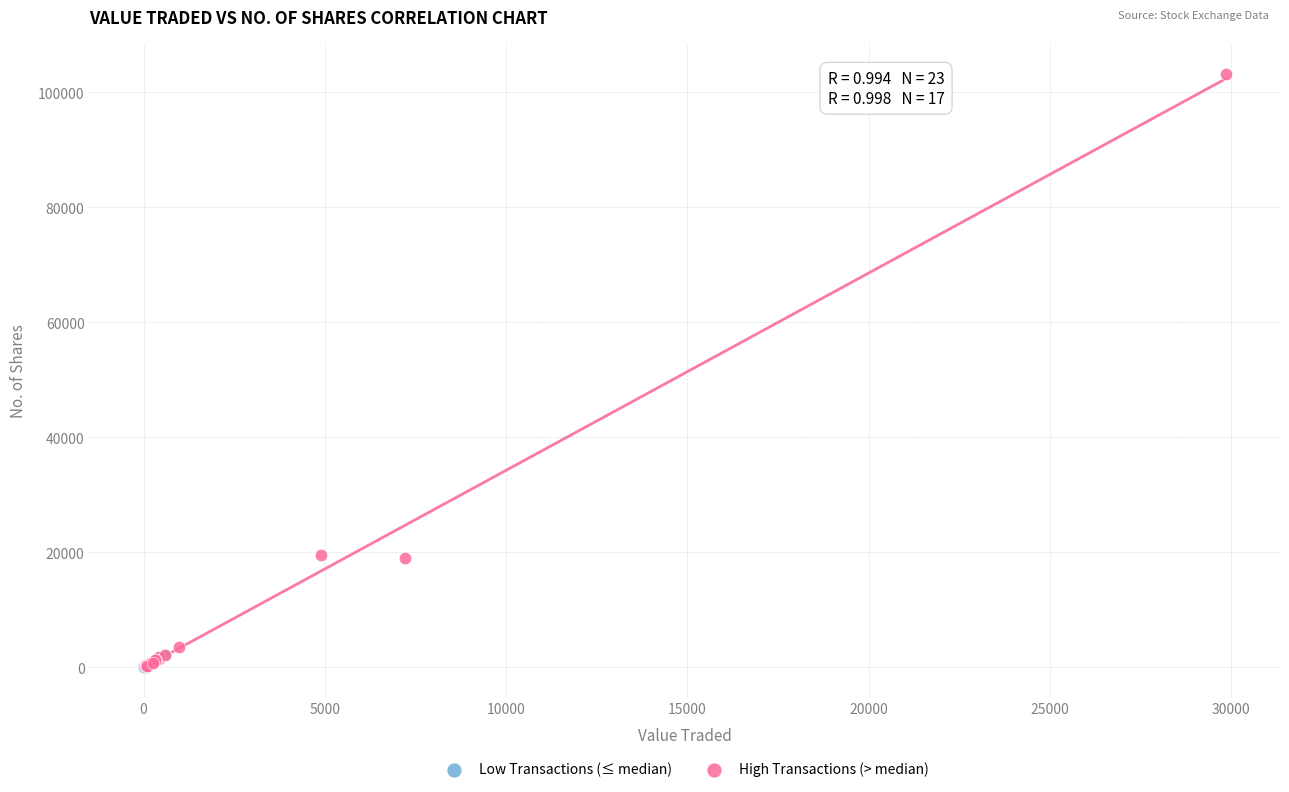

Which series contains the highest Y value?

High Transactions (> median)